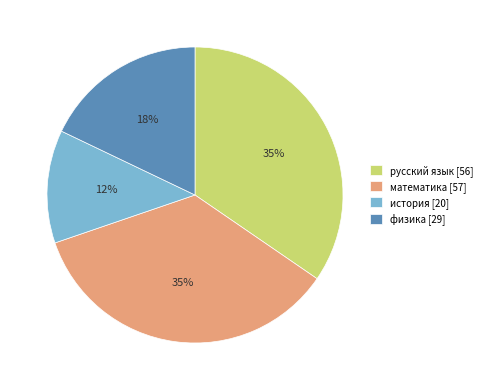

Is the sum of физика and русский язык greater than half?

Yes